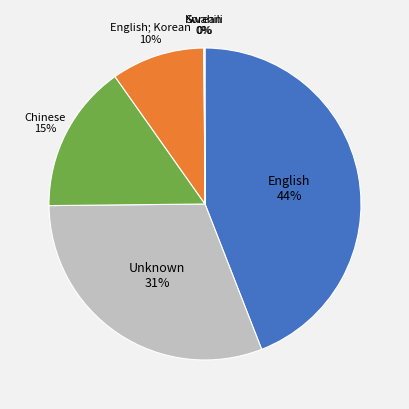

Is there a majority slice in this chart?

No